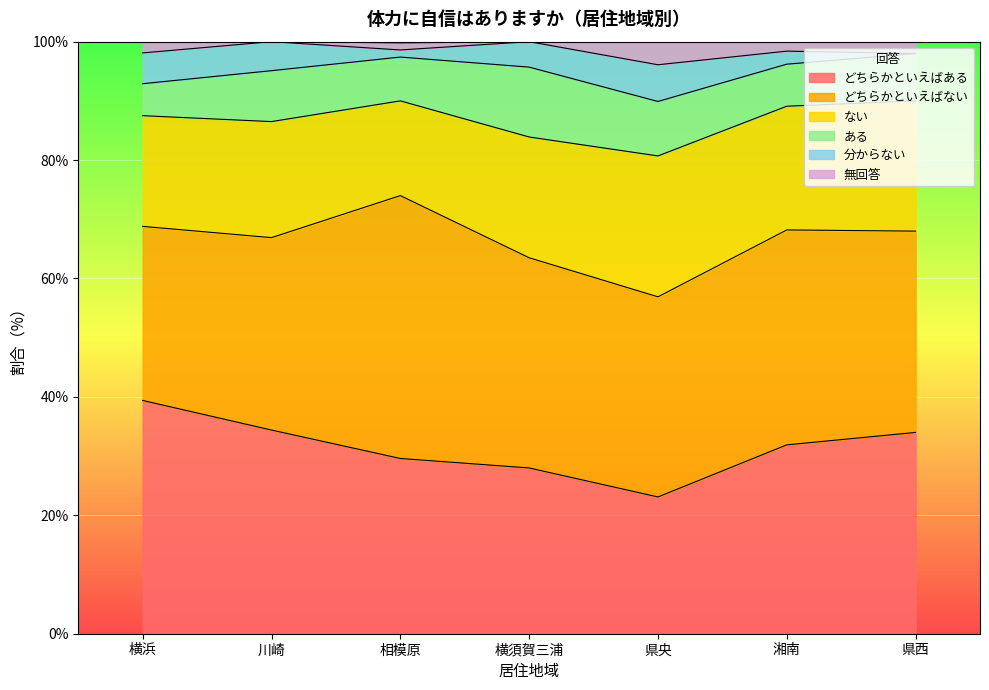

What is the difference between the second highest and minimum values in the 分からない series?

5.2